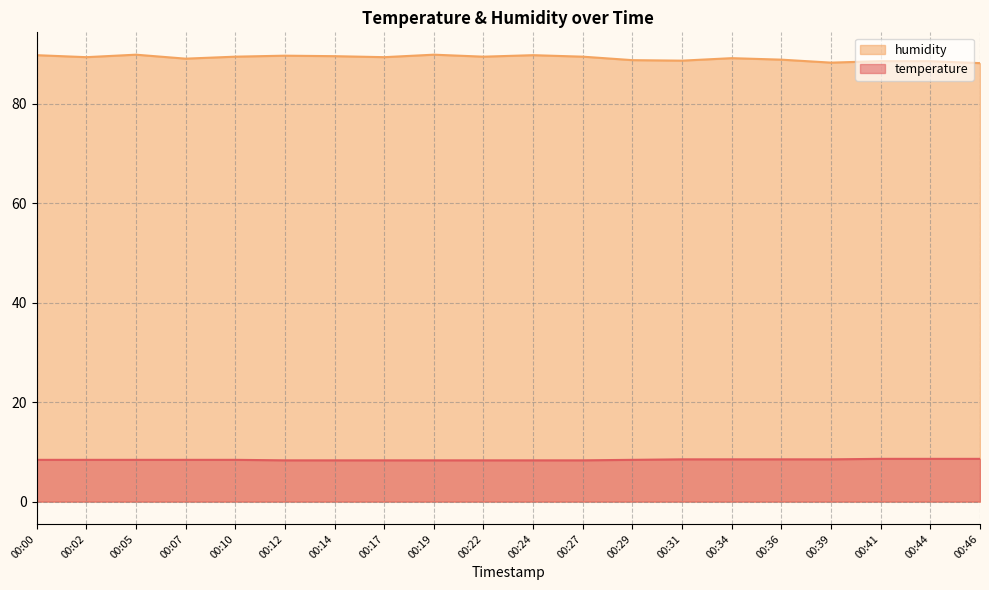

True or false: temperature and humidity intersect in this chart.

False